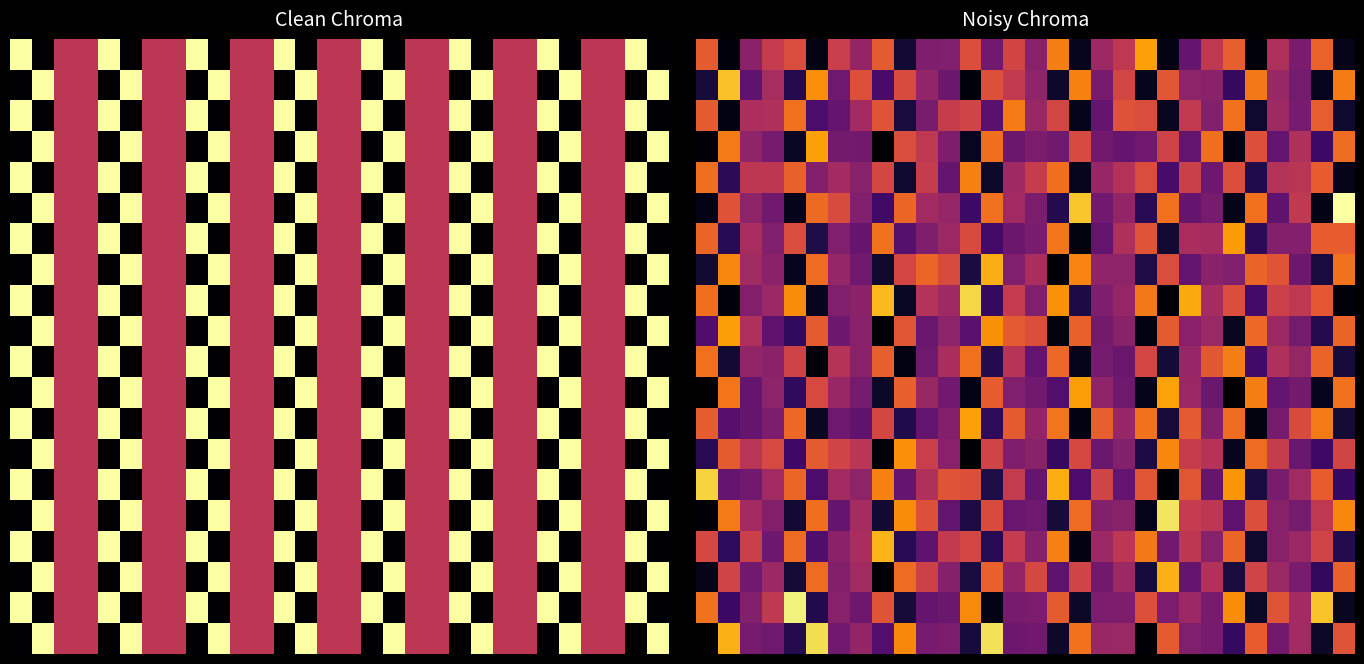

Which category has the highest value across all series?

29